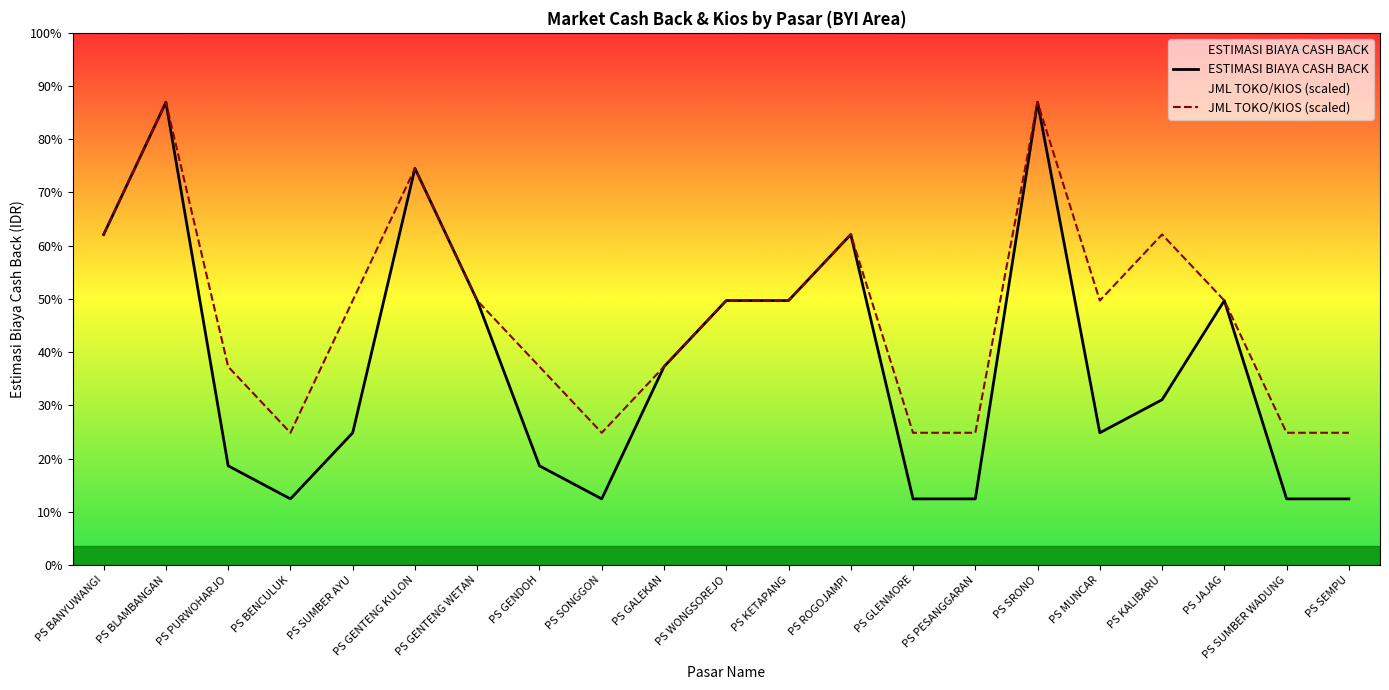

What is the difference between the ESTIMASI BIAYA CASH BACK values at PS KALIBARU and PS SUMBER AYU?

30000